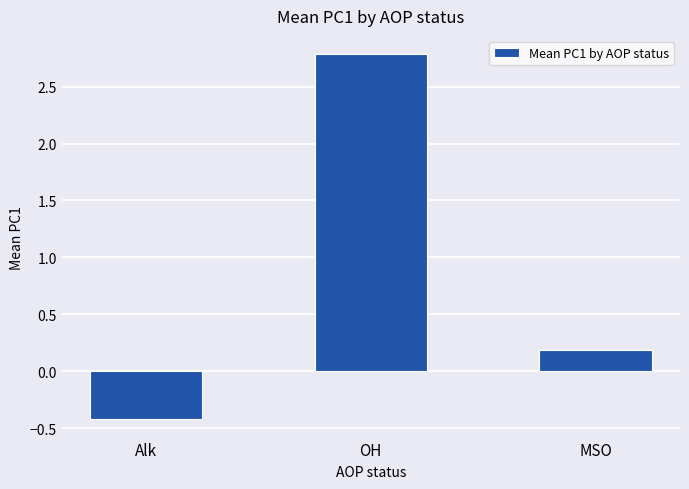

How many distinct data groups are displayed?

1